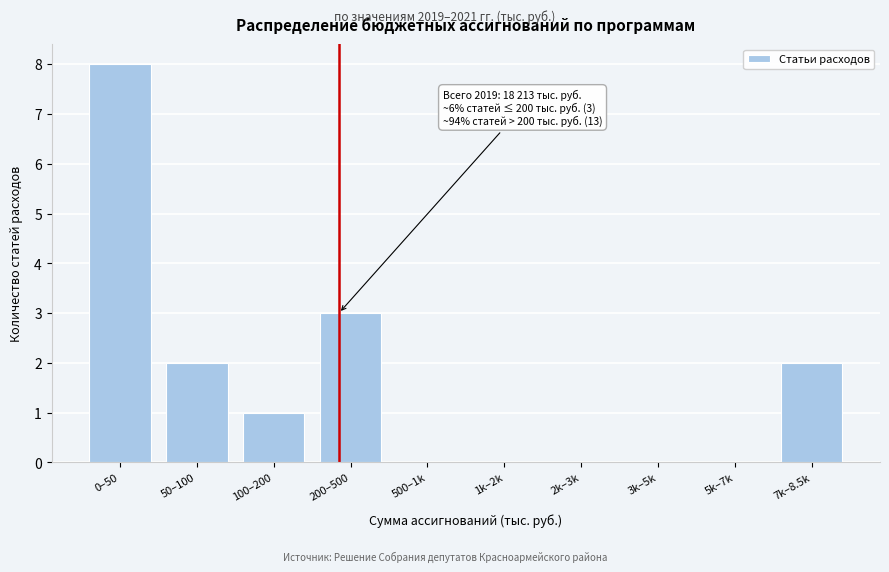

Reading left to right, list all the values displayed in this chart.

0–50=8	50–100=2	100–200=1	200–500=3	500–1k=0	1k–2k=0	2k–3k=0	3k–5k=0	5k–7k=0	7k–8.5k=2